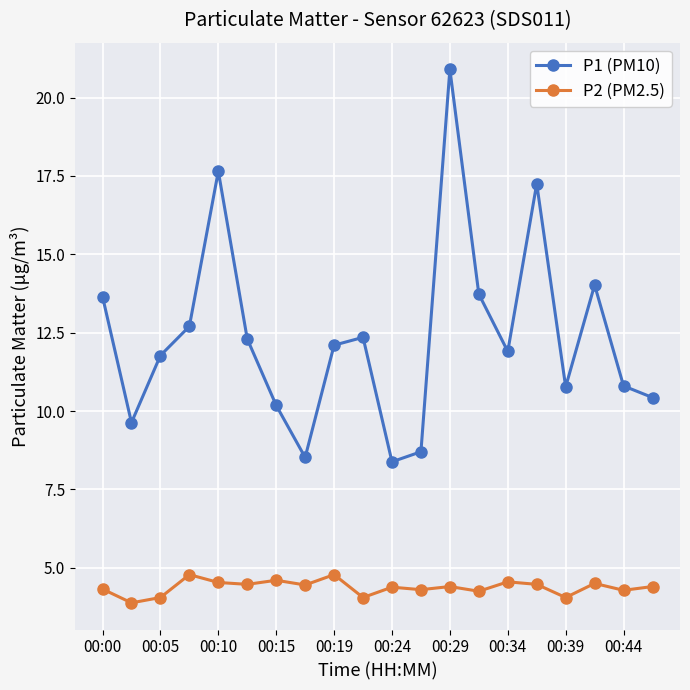

How many categories are shown in the chart?

20